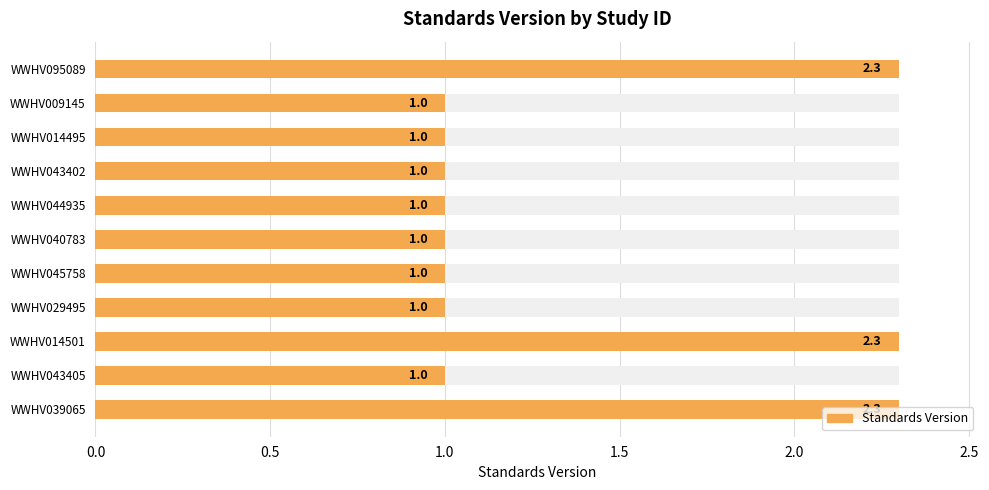

Are the bars horizontal?

Yes